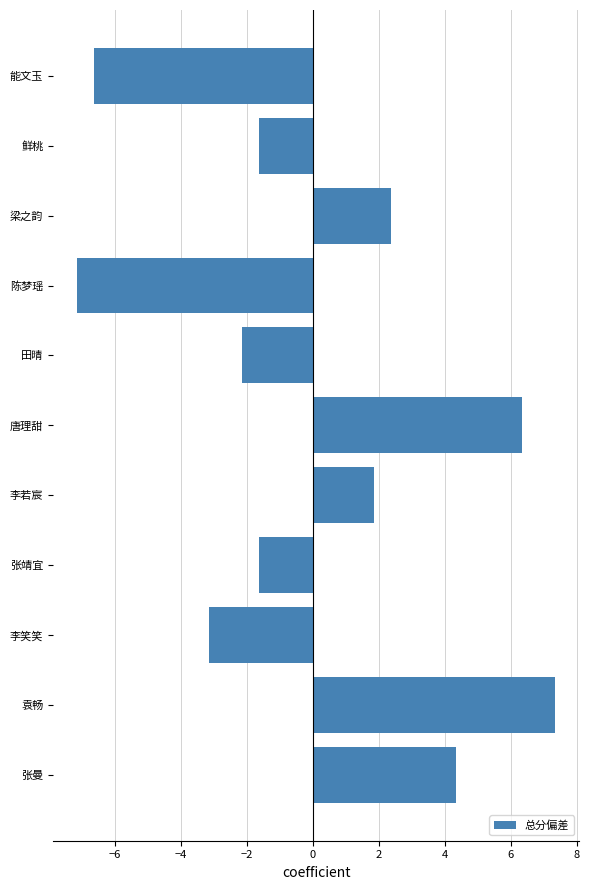

What is the smallest value displayed?

-7.1